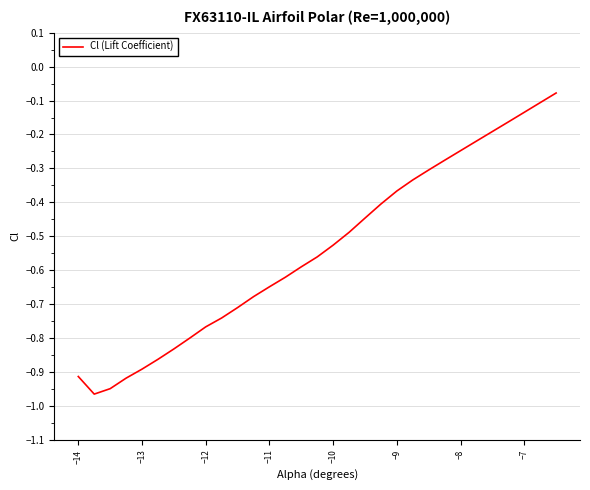

True or false: there are more than 2 points higher than both neighbors.

False